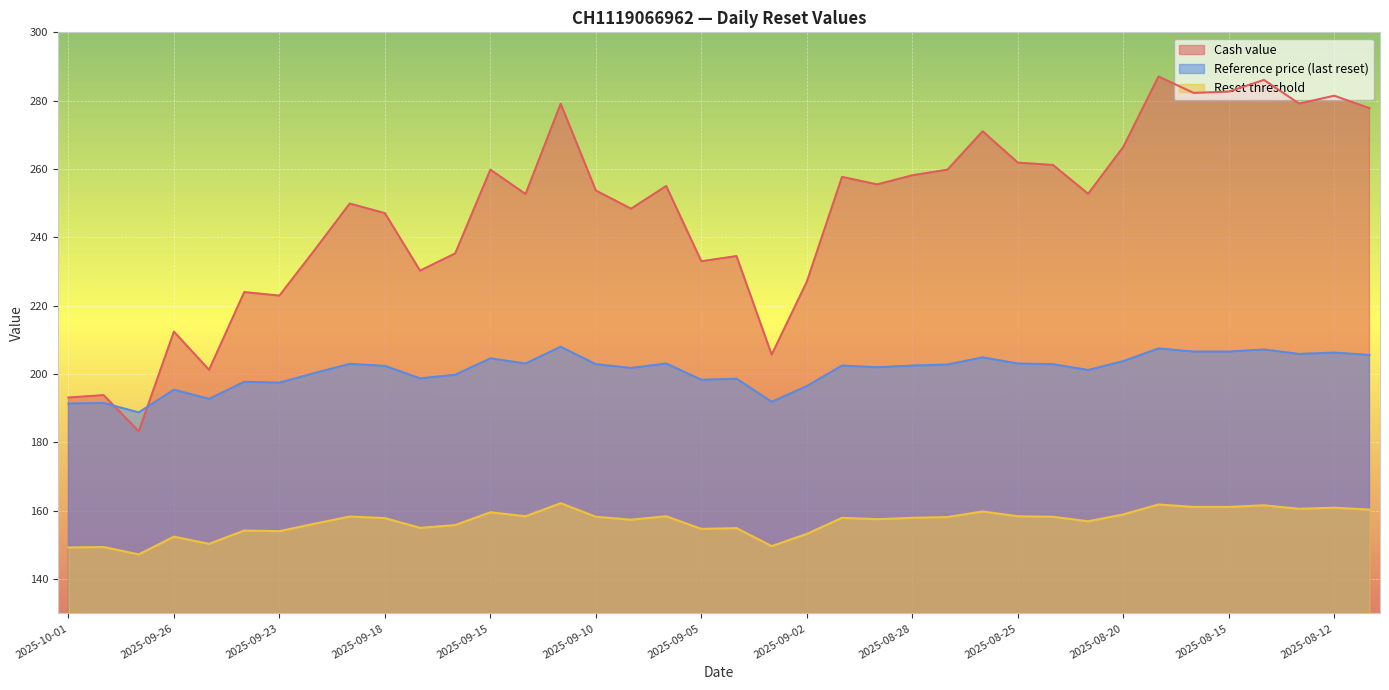

The value of Reference price (last reset) at 2025-09-26 is 286.4. True or false?

False